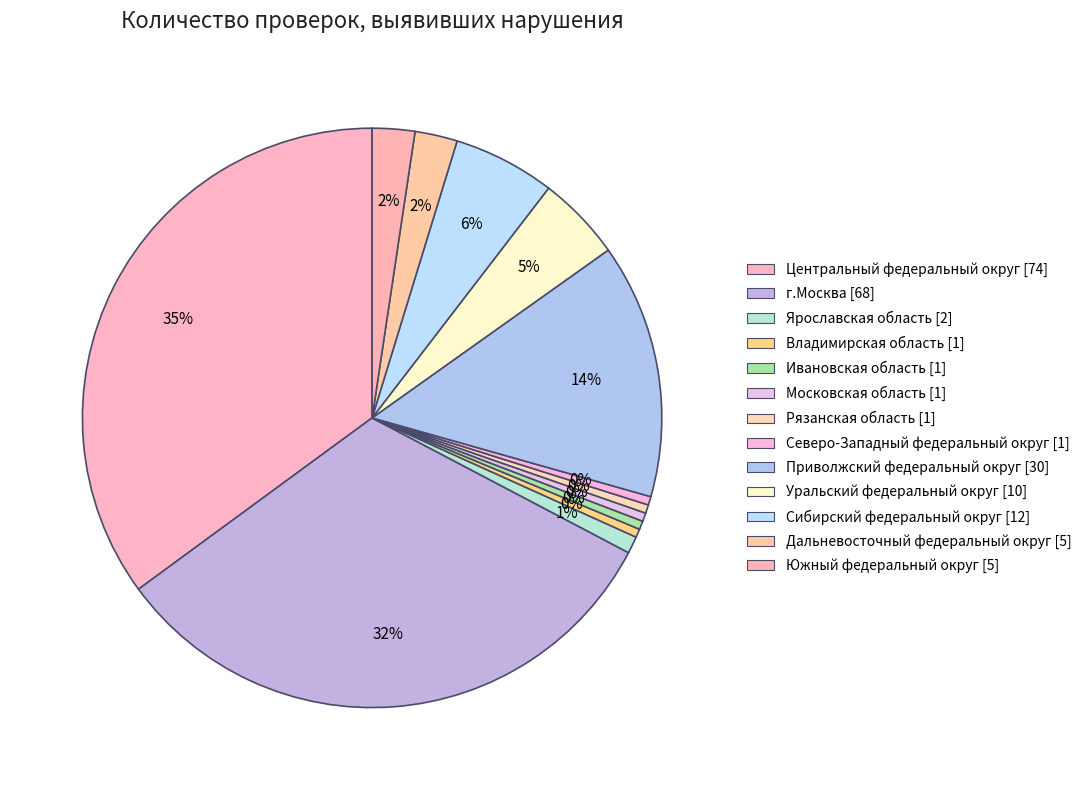

Which slice is the smallest?

Владимирская область